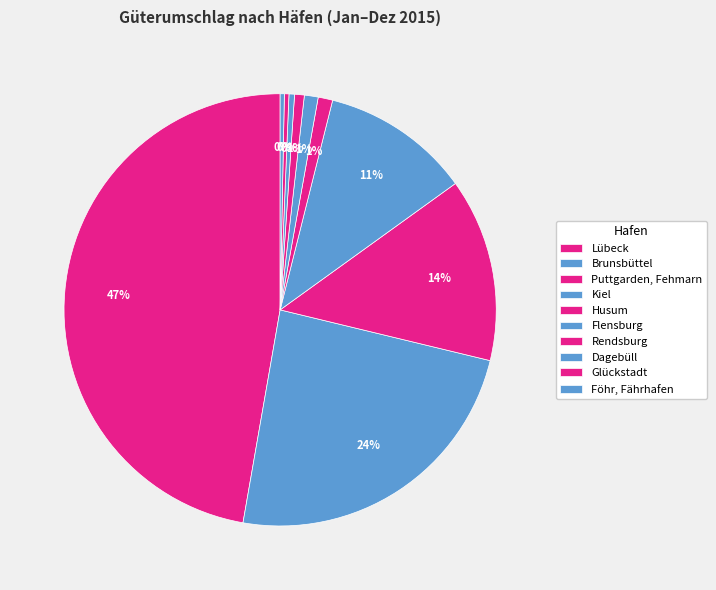

Count the number of slices in the pie.

10